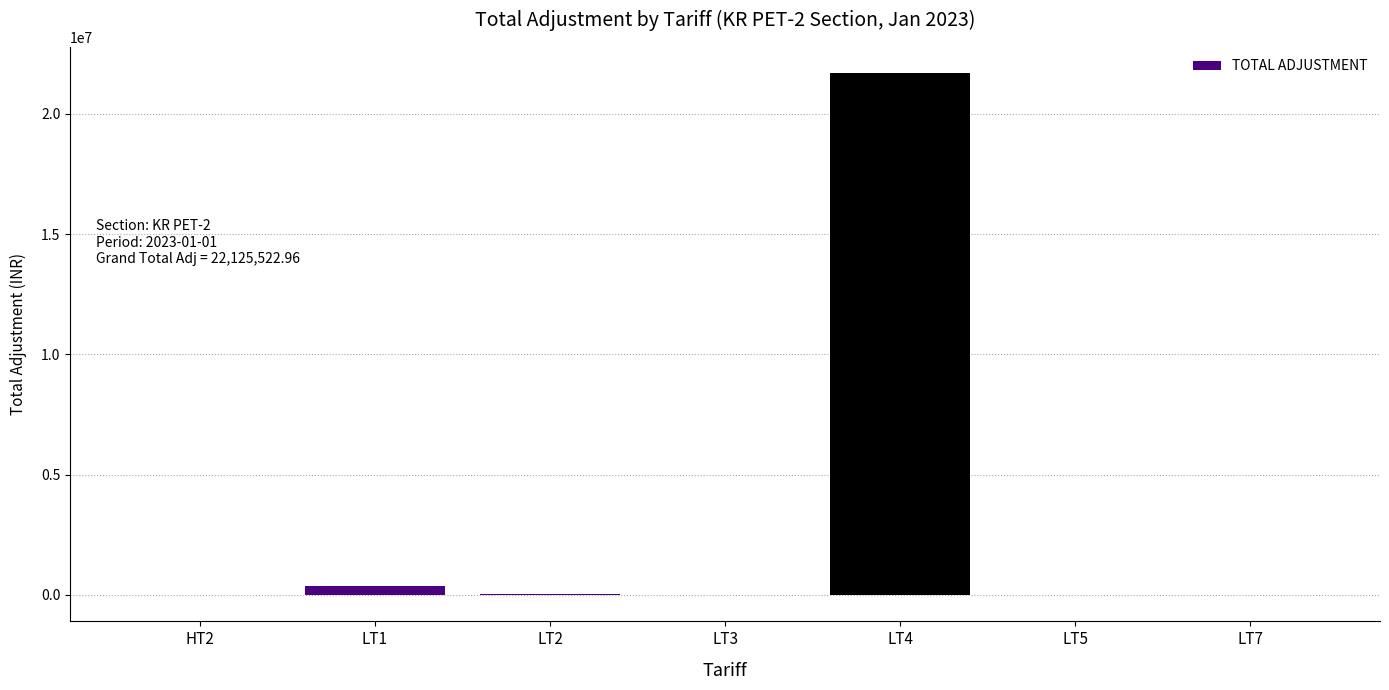

What is the greatest value displayed?

21692327.6